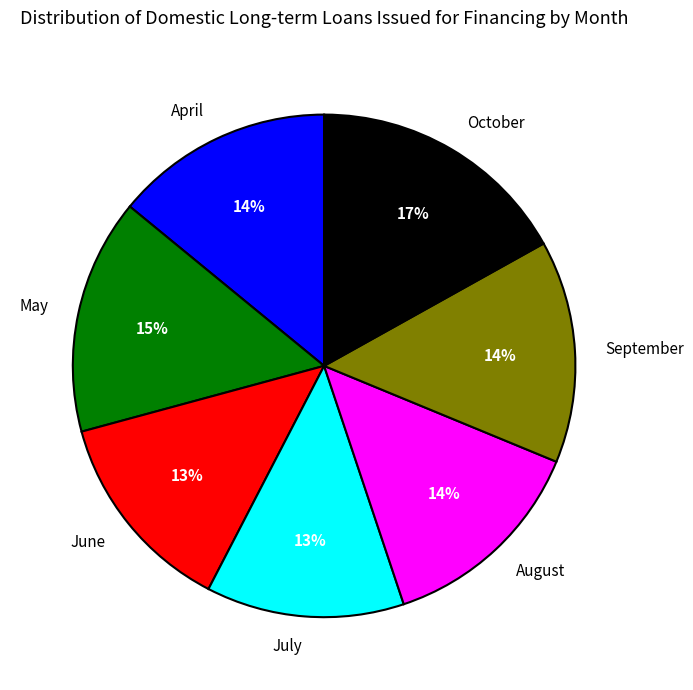

To the nearest percent, what percentage of the pie is April?

14%